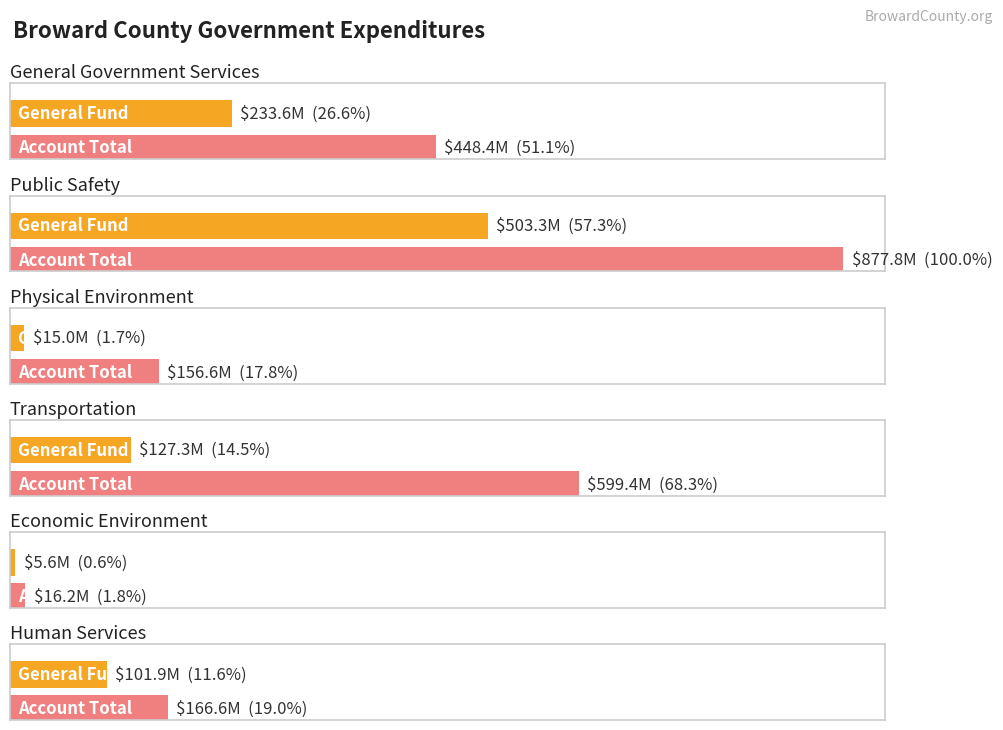

What is the sum of the Account Total values at Economic Environment and Human Services?

182814000